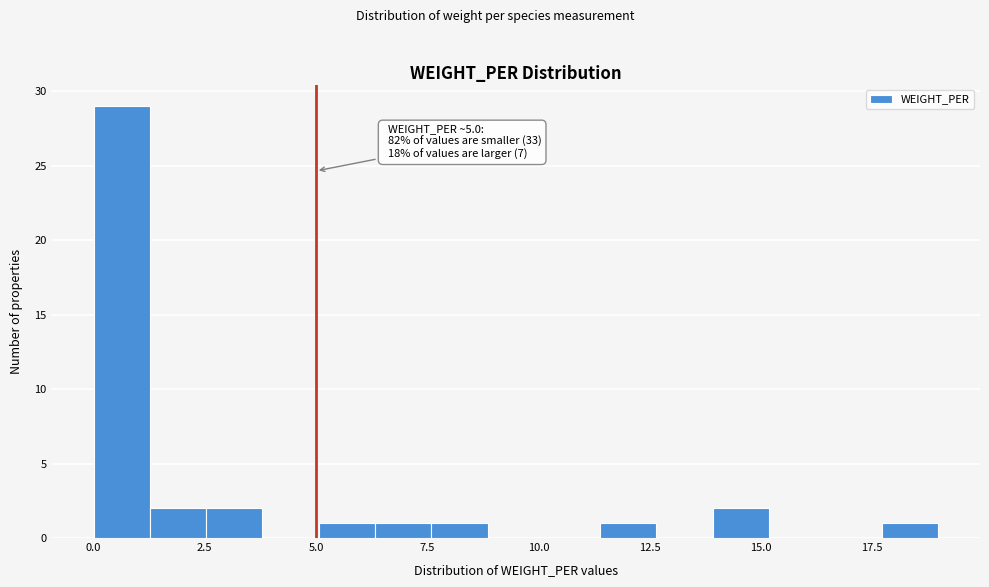

Around what value on the x-axis is the tallest bar? Give the approximate position of its centre, as read against the axis.

0.5